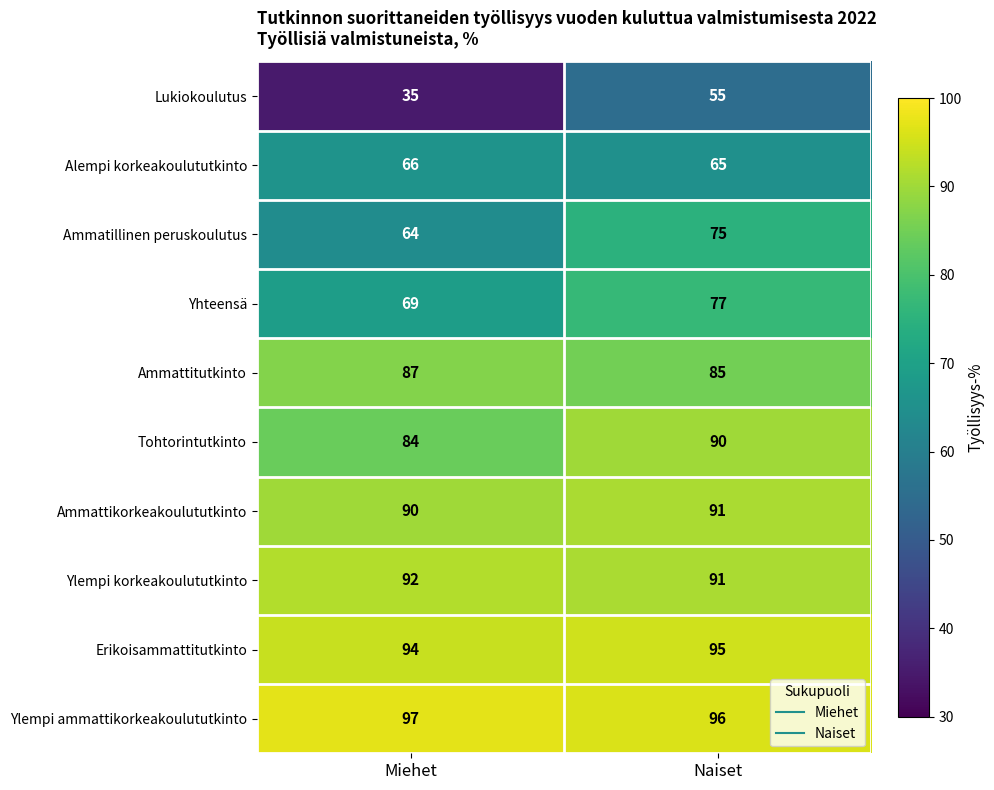

Reading left to right, transcribe all the data shown in this chart.

Lukiokoulutus: Miehet=35	Naiset=55
Alempi korkeakoulututkinto: Miehet=66	Naiset=65
Ammatillinen peruskoulutus: Miehet=64	Naiset=75
Yhteensä: Miehet=69	Naiset=77
Ammattitutkinto: Miehet=87	Naiset=85
Tohtorintutkinto: Miehet=84	Naiset=90
Ammattikorkeakoulututkinto: Miehet=90	Naiset=91
Ylempi korkeakoulututkinto: Miehet=92	Naiset=91
Erikoisammattitutkinto: Miehet=94	Naiset=95
Ylempi ammattikorkeakoulututkinto: Miehet=97	Naiset=96